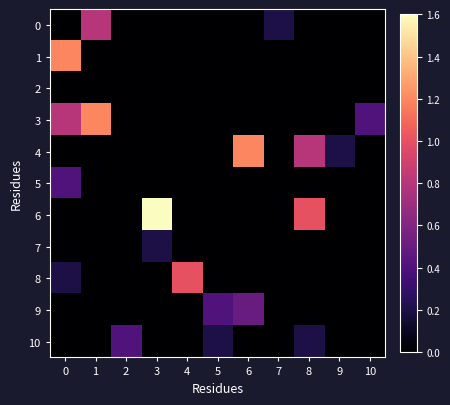

Reading right to left, what are all the values shown in this chart?

0: 10=0.0	9=0.0	8=0.0	7=0.2	6=0.0	5=0.0	4=0.0	3=0.0	2=0.0	1=0.8	0=0.0
1: 10=0.0	9=0.0	8=0.0	7=0.0	6=0.0	5=0.0	4=0.0	3=0.0	2=0.0	1=0.0	0=1.2
2: 10=0.0	9=0.0	8=0.0	7=0.0	6=0.0	5=0.0	4=0.0	3=0.0	2=0.0	1=0.0	0=0.0
3: 10=0.4	9=0.0	8=0.0	7=0.0	6=0.0	5=0.0	4=0.0	3=0.0	2=0.0	1=1.2	0=0.8
4: 10=0.0	9=0.2	8=0.8	7=0.0	6=1.2	5=0.0	4=0.0	3=0.0	2=0.0	1=0.0	0=0.0
5: 10=0.0	9=0.0	8=0.0	7=0.0	6=0.0	5=0.0	4=0.0	3=0.0	2=0.0	1=0.0	0=0.4
6: 10=0.0	9=0.0	8=1.0	7=0.0	6=0.0	5=0.0	4=0.0	3=1.6	2=0.0	1=0.0	0=0.0
7: 10=0.0	9=0.0	8=0.0	7=0.0	6=0.0	5=0.0	4=0.0	3=0.2	2=0.0	1=0.0	0=0.0
8: 10=0.0	9=0.0	8=0.0	7=0.0	6=0.0	5=0.0	4=1.0	3=0.0	2=0.0	1=0.0	0=0.2
9: 10=0.0	9=0.0	8=0.0	7=0.0	6=0.5	5=0.4	4=0.0	3=0.0	2=0.0	1=0.0	0=0.0
10: 10=0.0	9=0.0	8=0.2	7=0.0	6=0.0	5=0.2	4=0.0	3=0.0	2=0.4	1=0.0	0=0.0